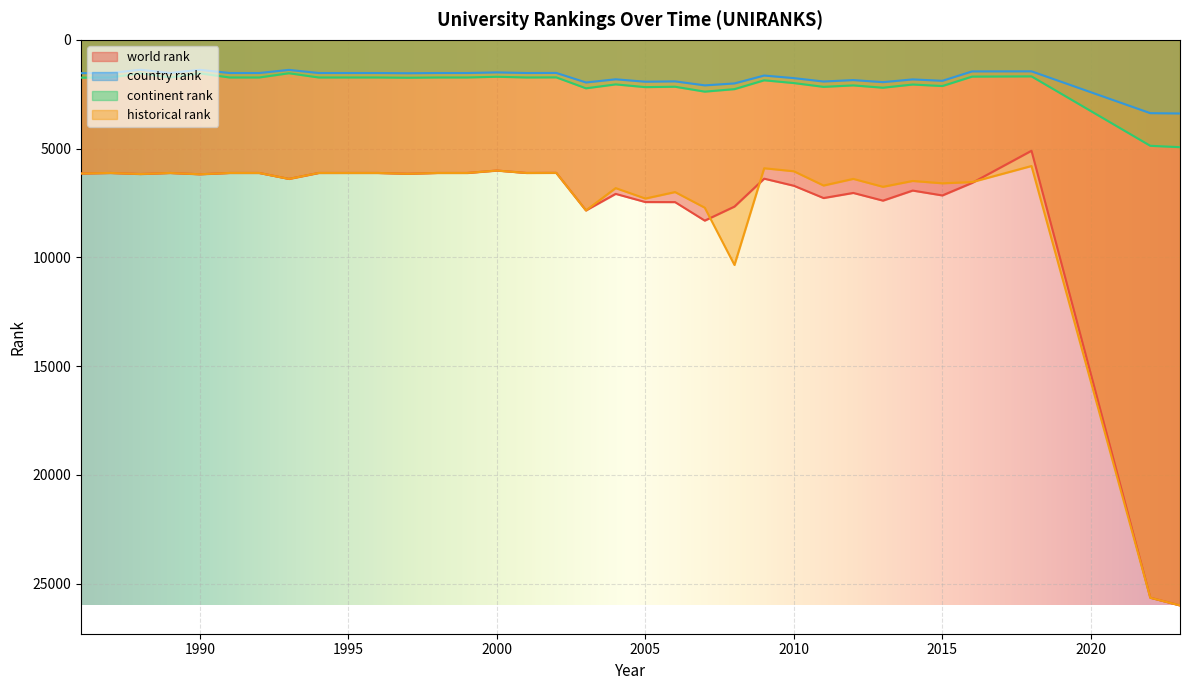

How many lines are shown in the chart?

4